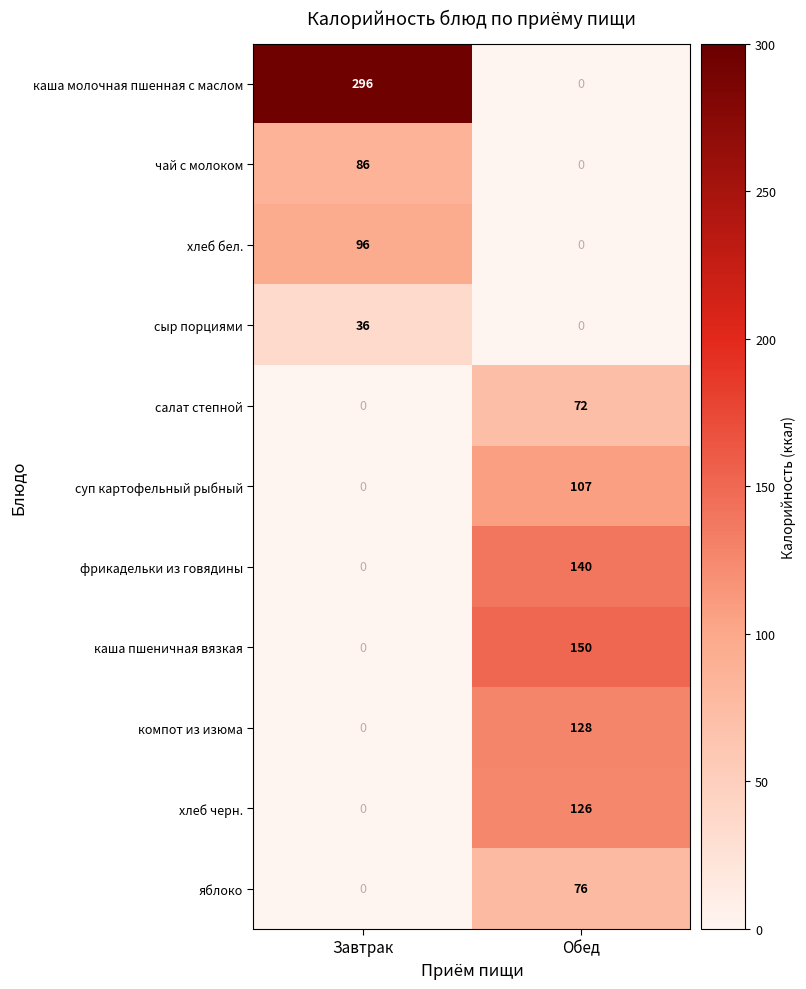

What is the average value of the хлеб бел. series?

48